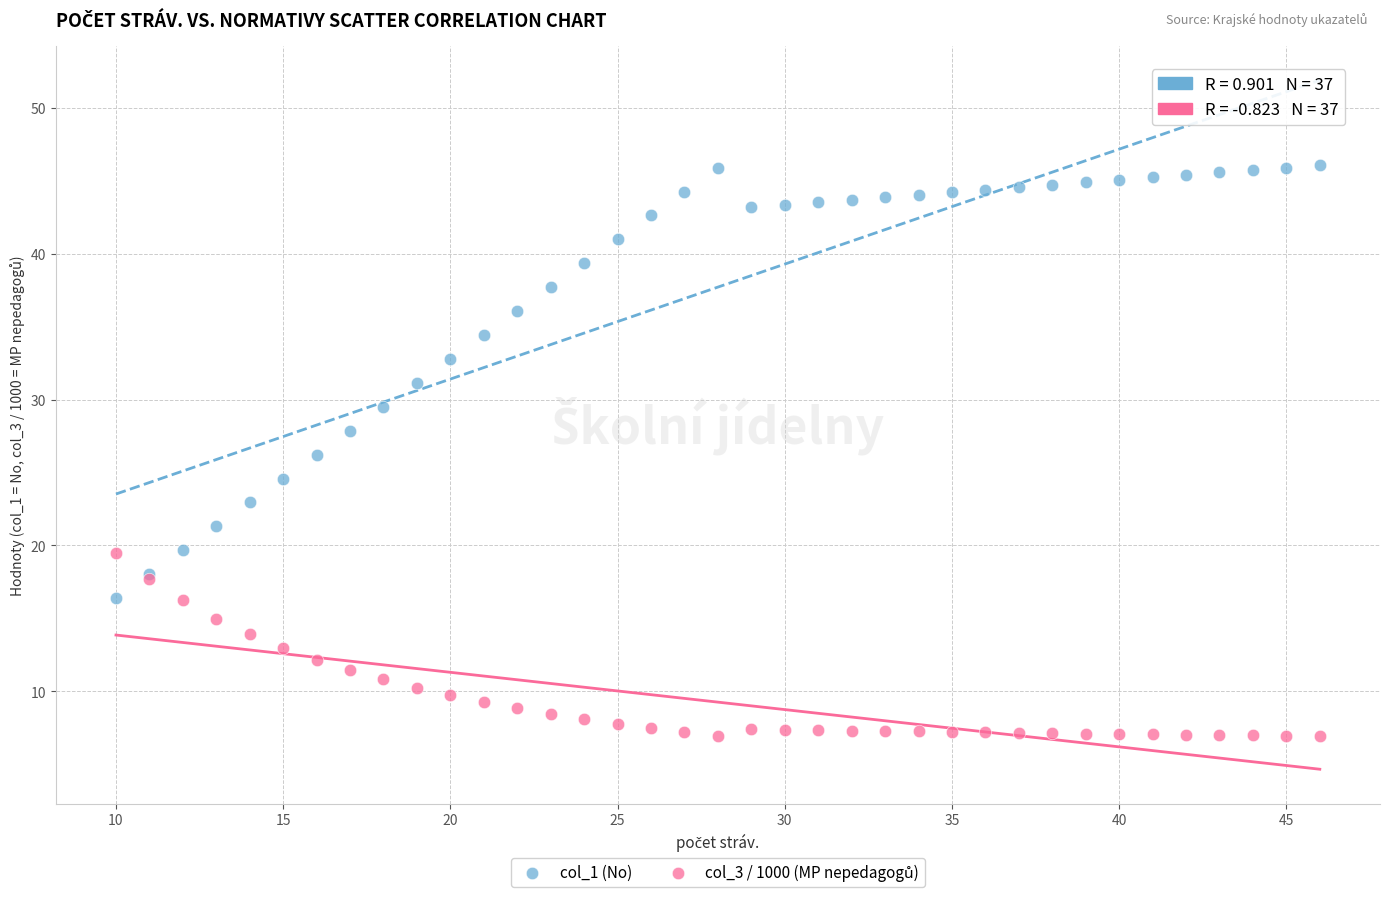

Which series contains the highest Y value?

col_1 (No)